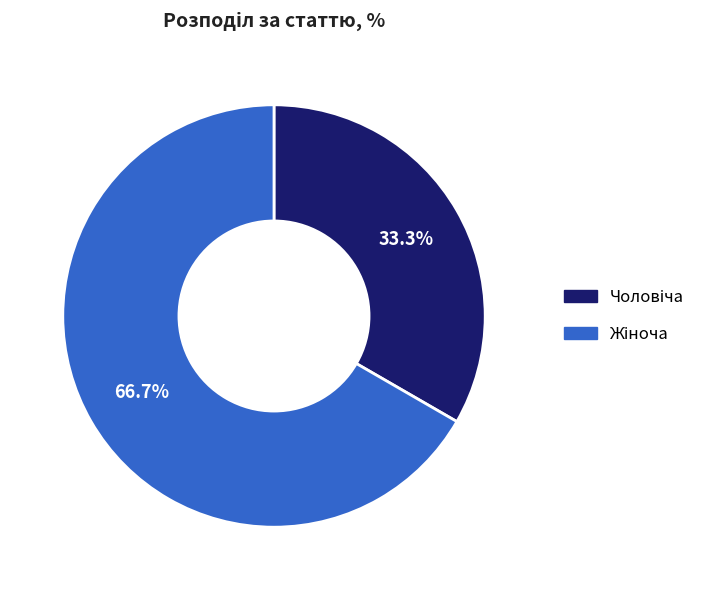

Does any single category account for the majority?

Yes